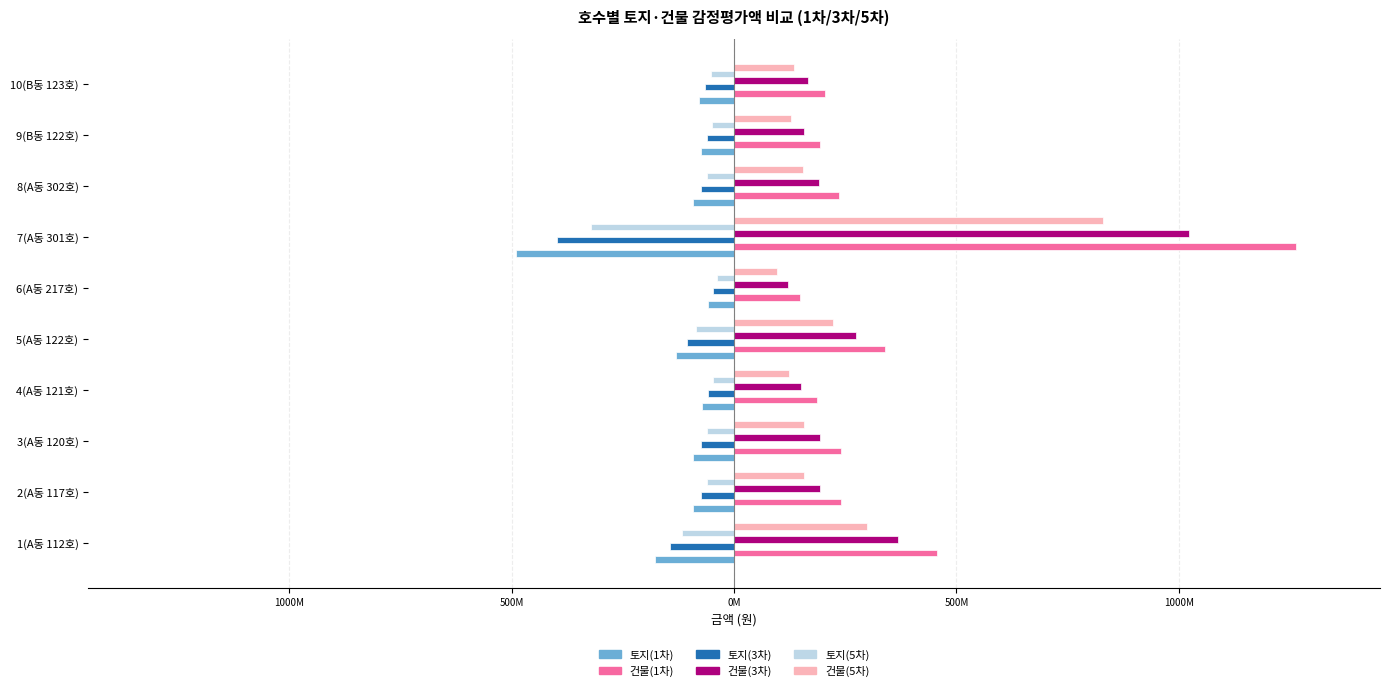

How many groups of bars are there?

10